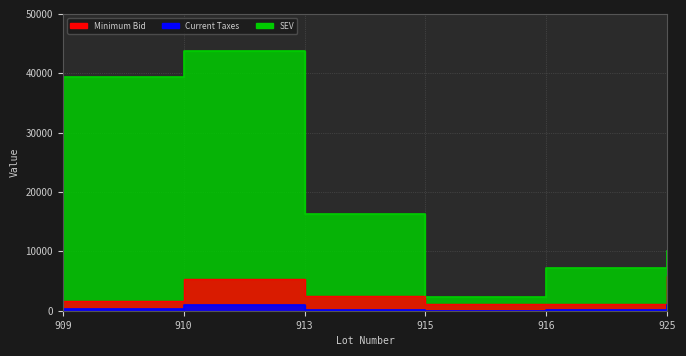

What is the total value across all series at 913?

18905.1